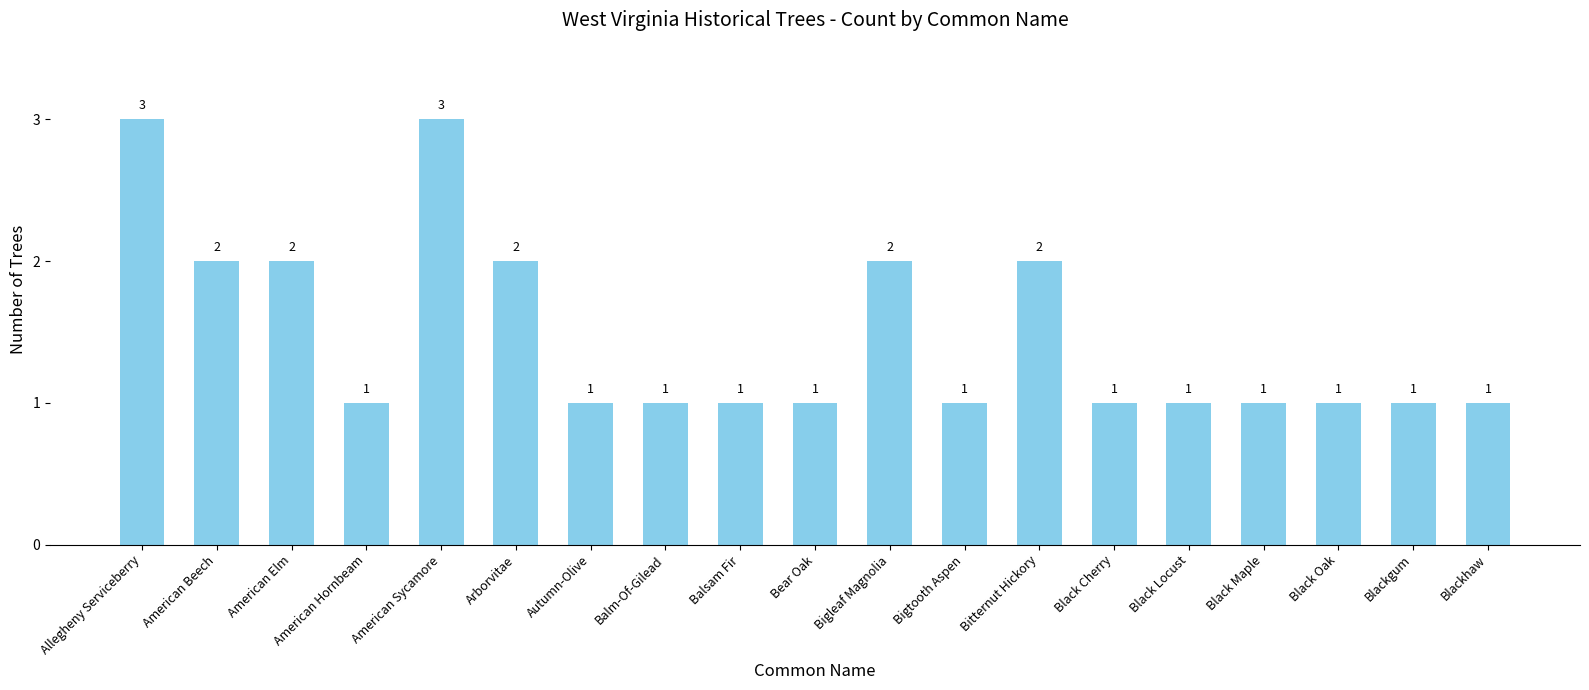

What is the sum of the values at Black Cherry and Bigtooth Aspen?

2